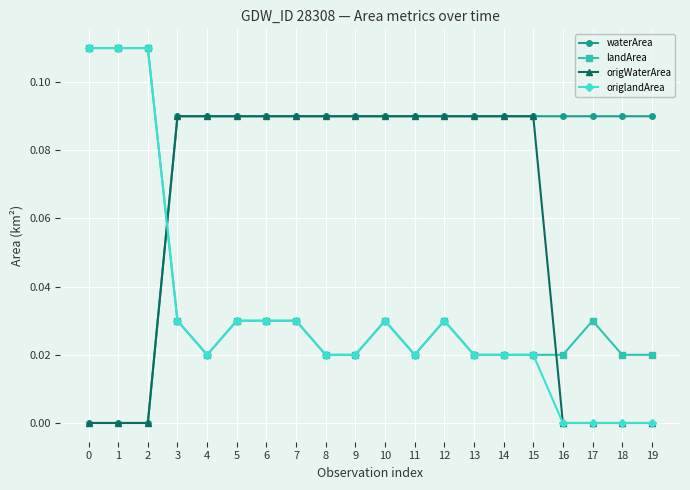

Between 1 and 19, which series saw the biggest shift?

origlandArea